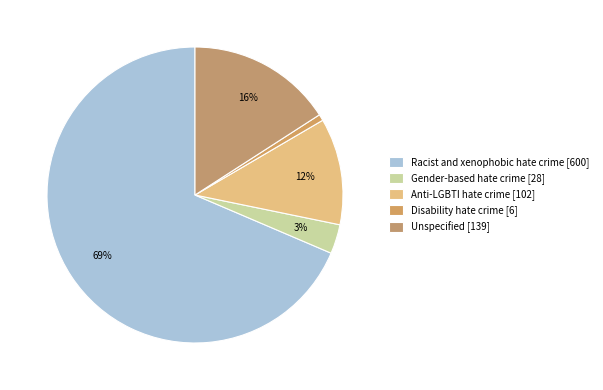

Rank the categories by value from lowest to highest.

Disability hate crime, Gender-based hate crime, Anti-LGBTI hate crime, Unspecified, Racist and xenophobic hate crime